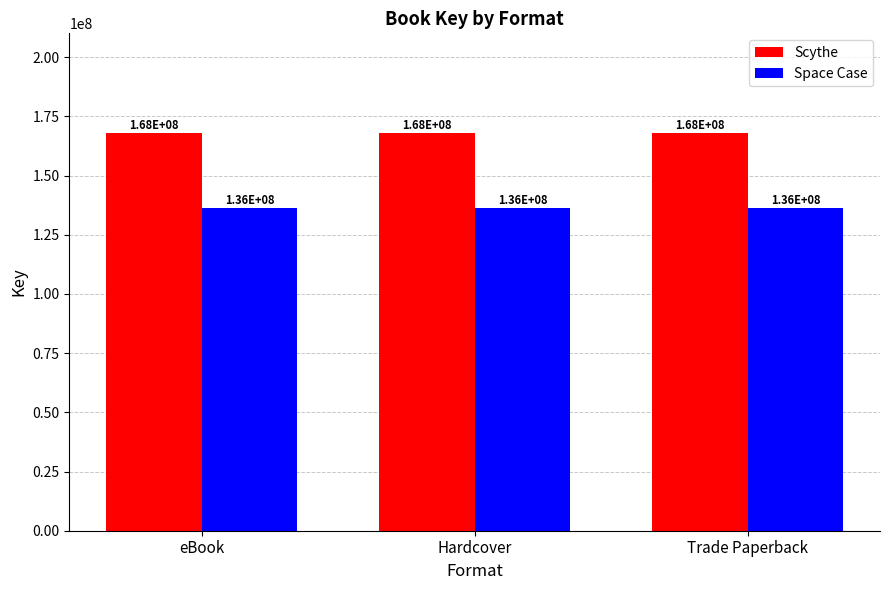

Reading left to right, extract all data points from this chart.

Scythe: eBook=168081974	Hardcover=168081974	Trade Paperback=168081974
Space Case: eBook=136319459	Hardcover=136319459	Trade Paperback=136319459